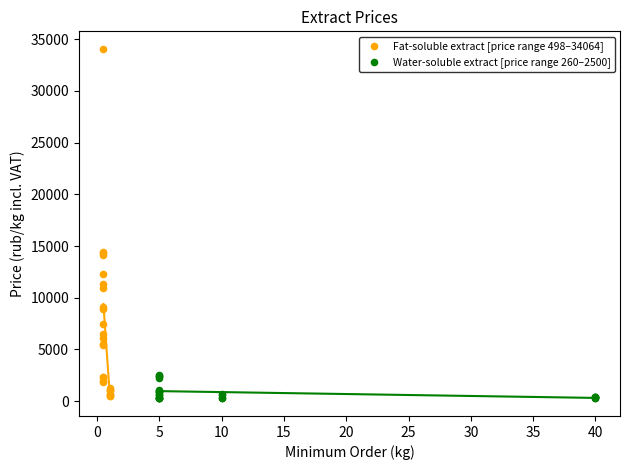

Which series has the widest spread of Y values?

Fat-soluble extract [price range 498–34064]